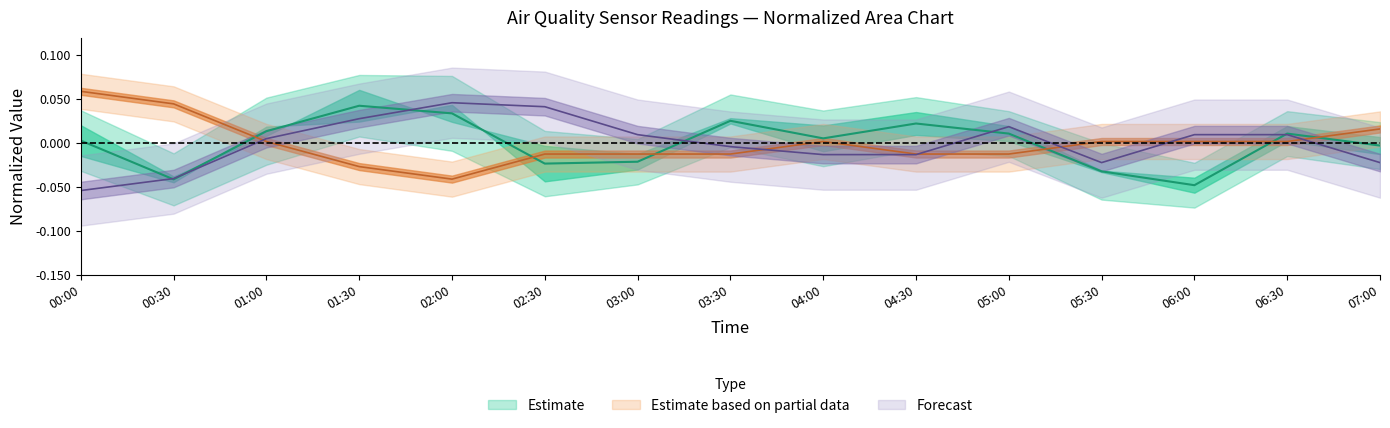

Between 03:00 and 07:00, which is larger?

07:00